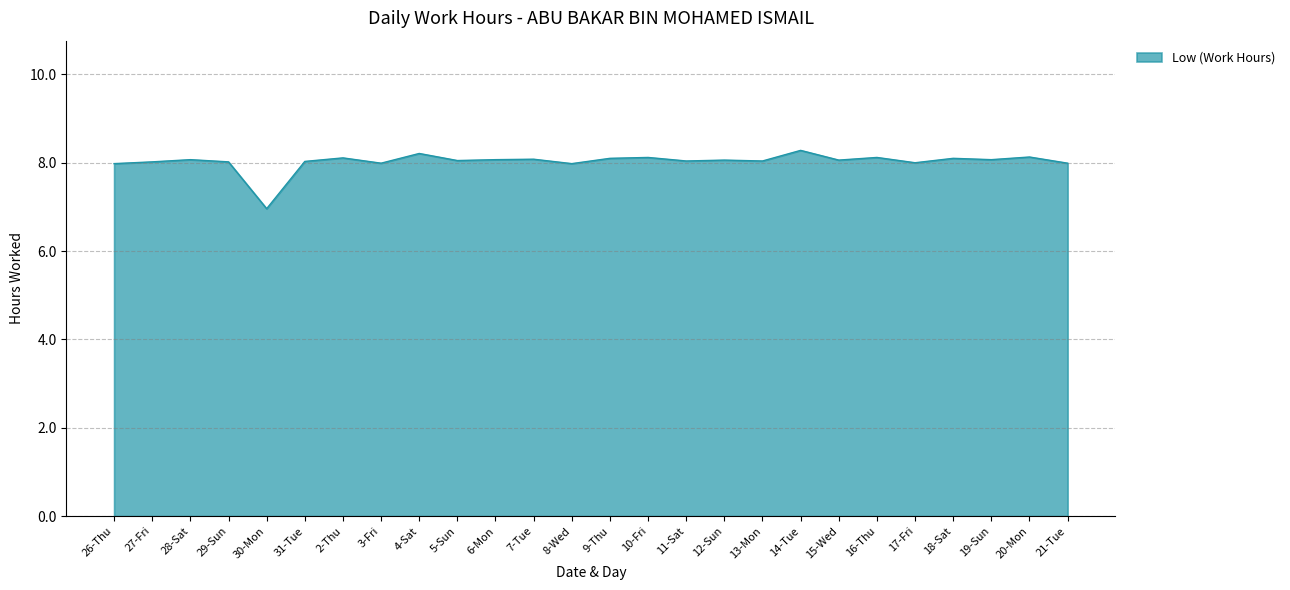

Is it true that the value at 19-Sun is 8.1?

True